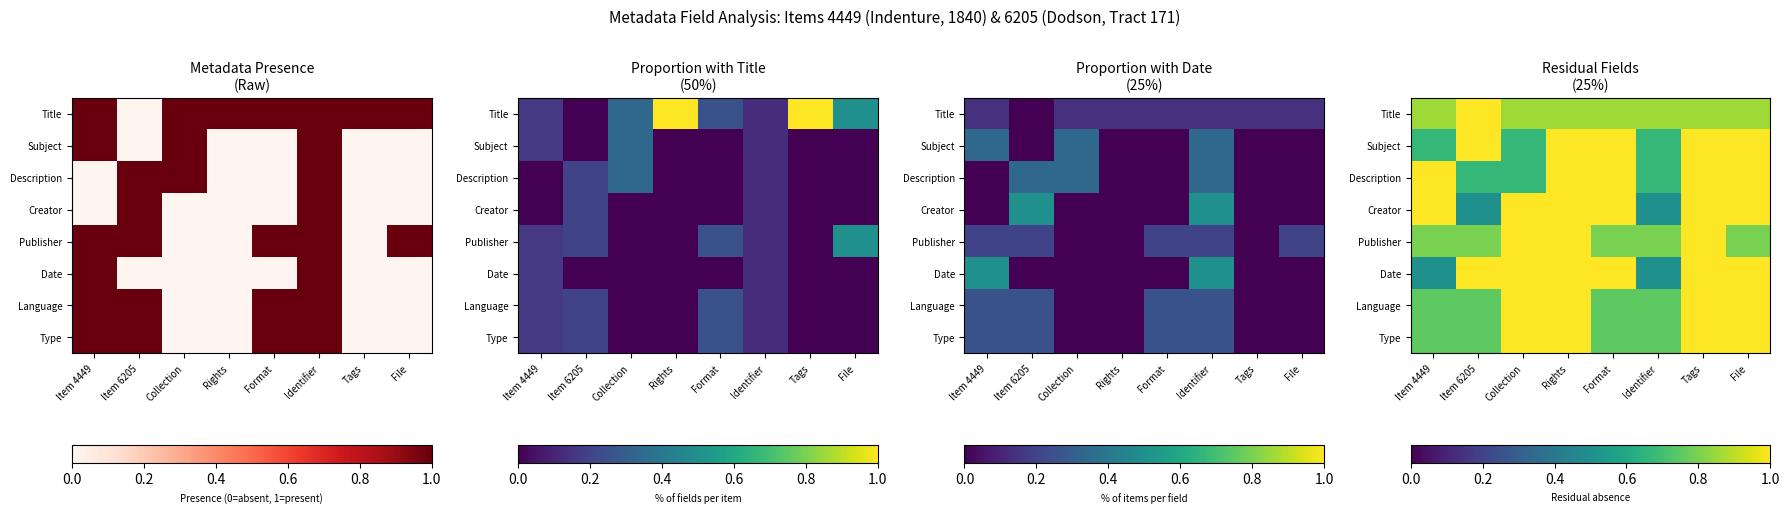

Rank the series at Item 4449 from lowest to highest value.

Date, Subject, Language, Type, Publisher, Title, Description, Creator